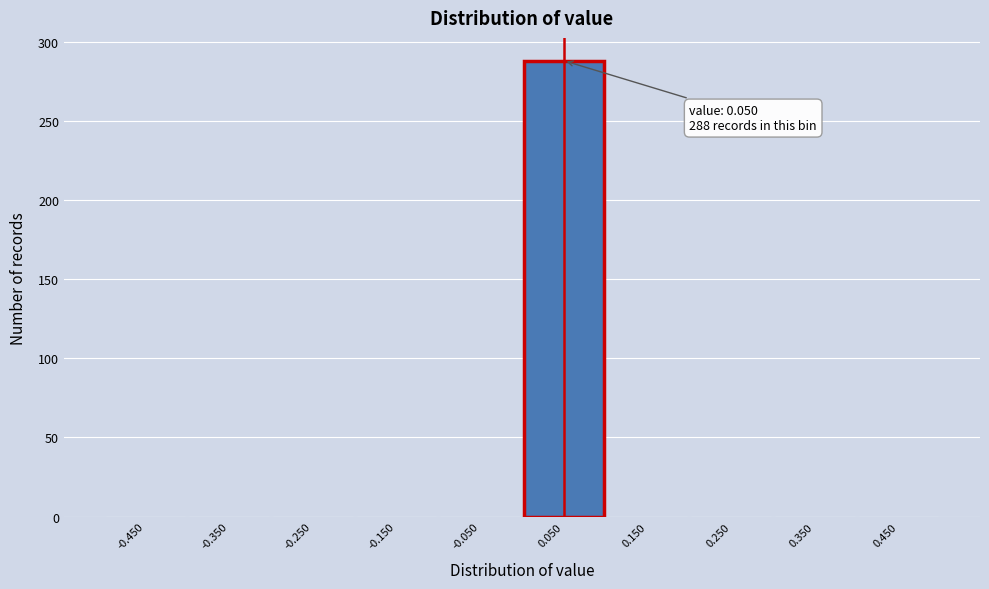

Which range on the x-axis has the tallest bar?

0.0 to 0.1